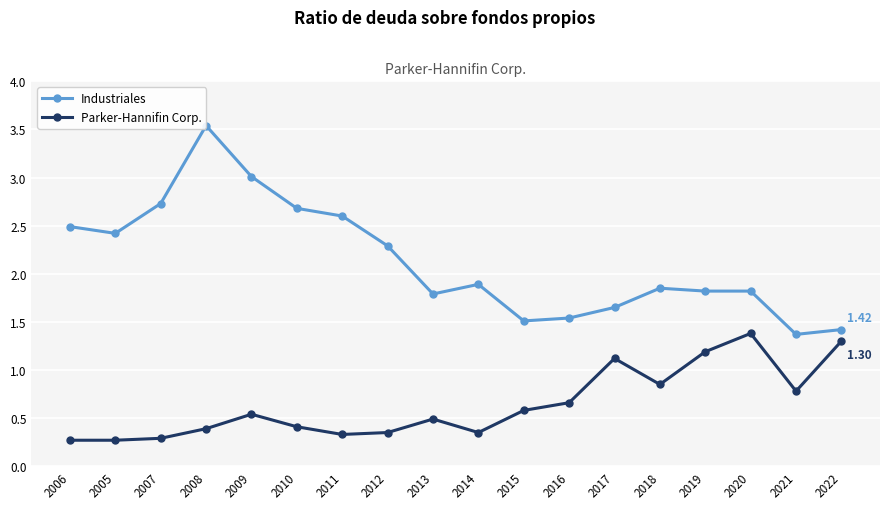

List the series in order of their peak value, lowest first.

Parker-Hannifin Corp., Industriales